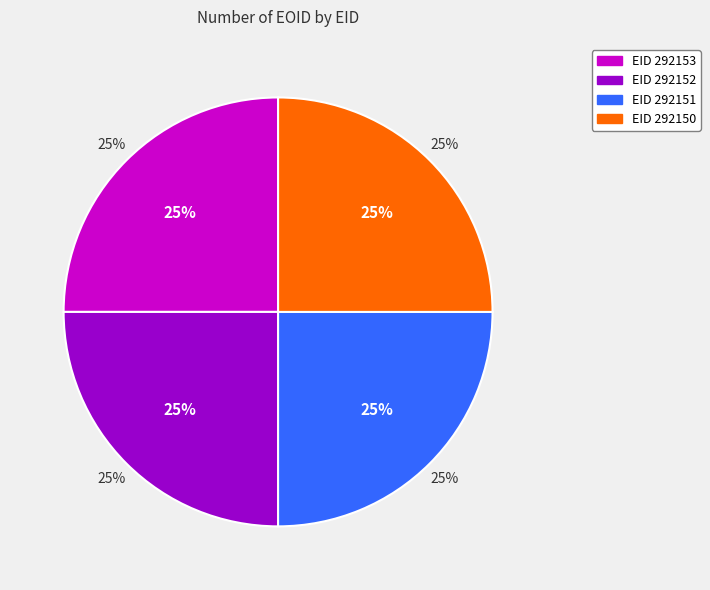

What is the ratio of the value at 292151 to the value at 292153?

1.0